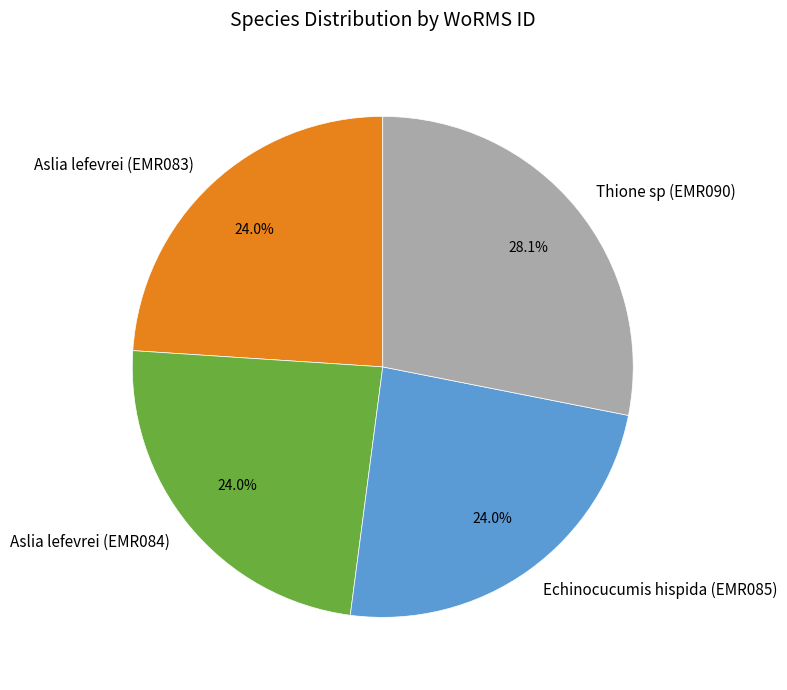

Is there a majority slice in this chart?

No